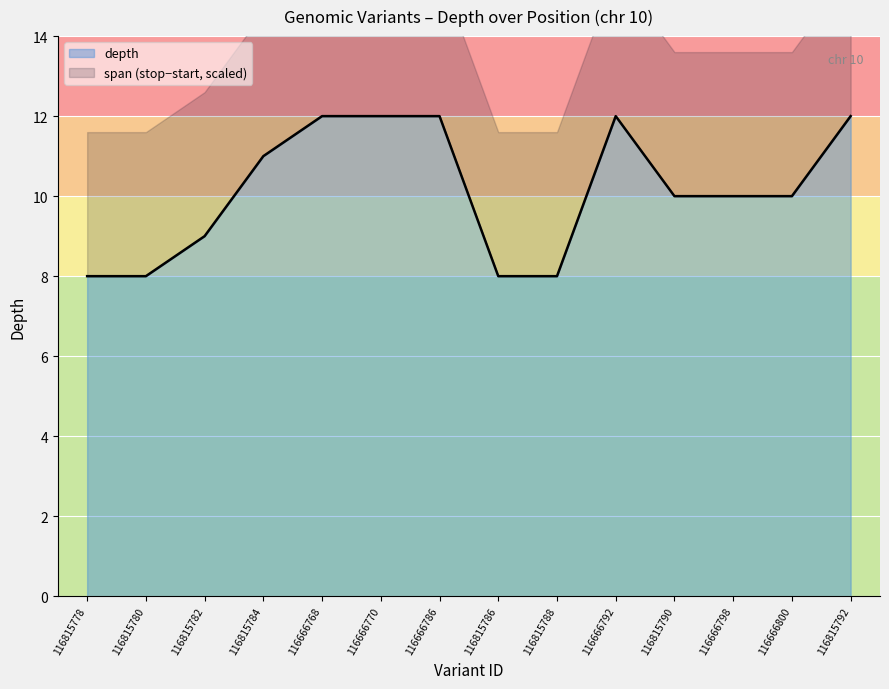

What is the change in value from 116815782 to 116666792?

+3